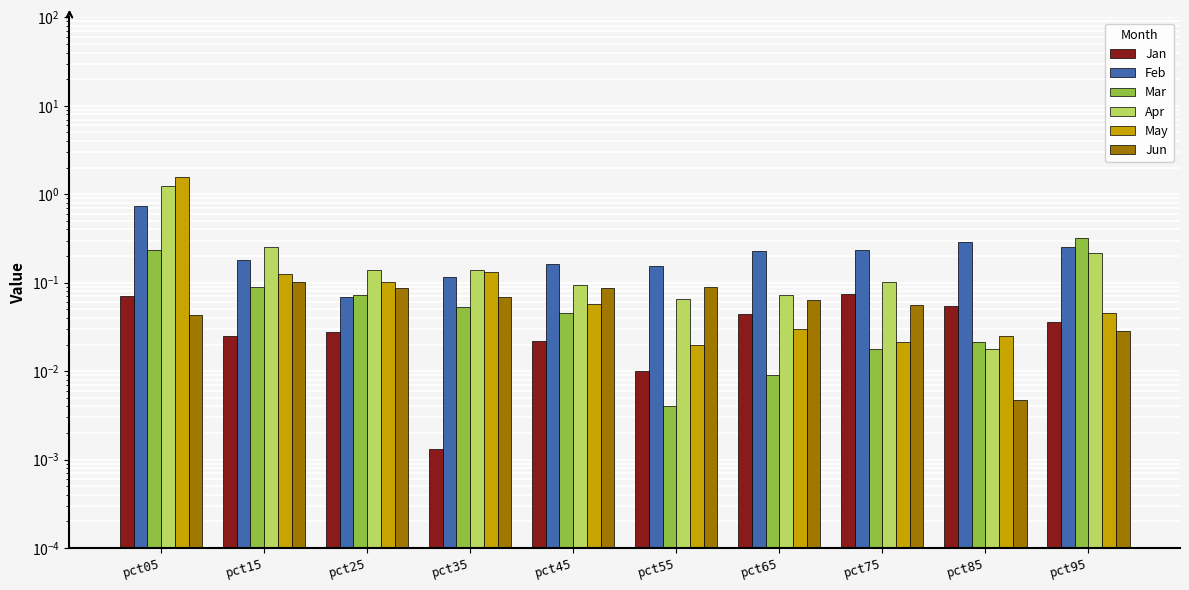

What is the value of the May bar at the 3rd from the left?

0.1